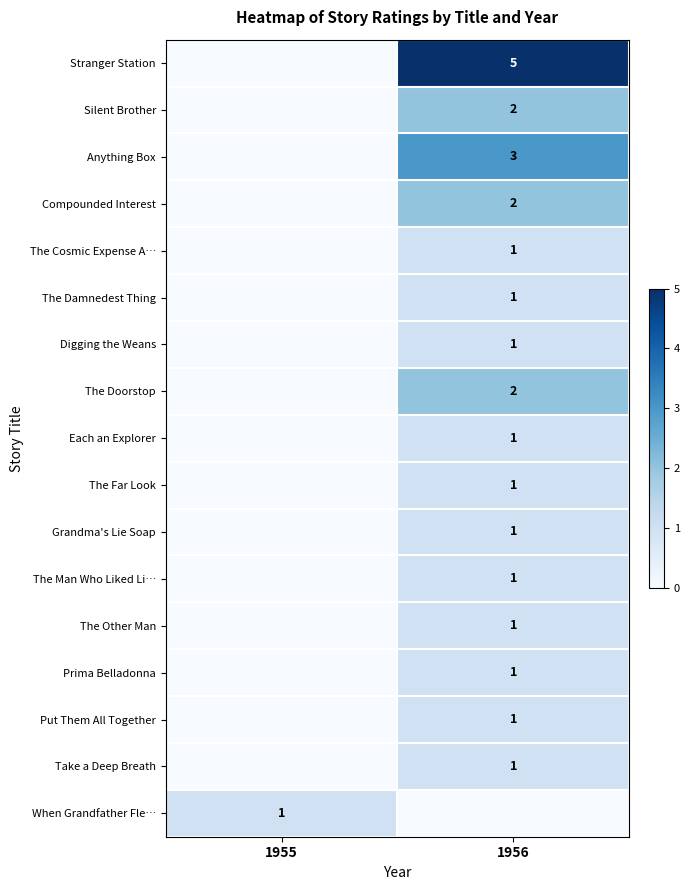

Is it true that Each an Explorer equals 1 at 1956?

True